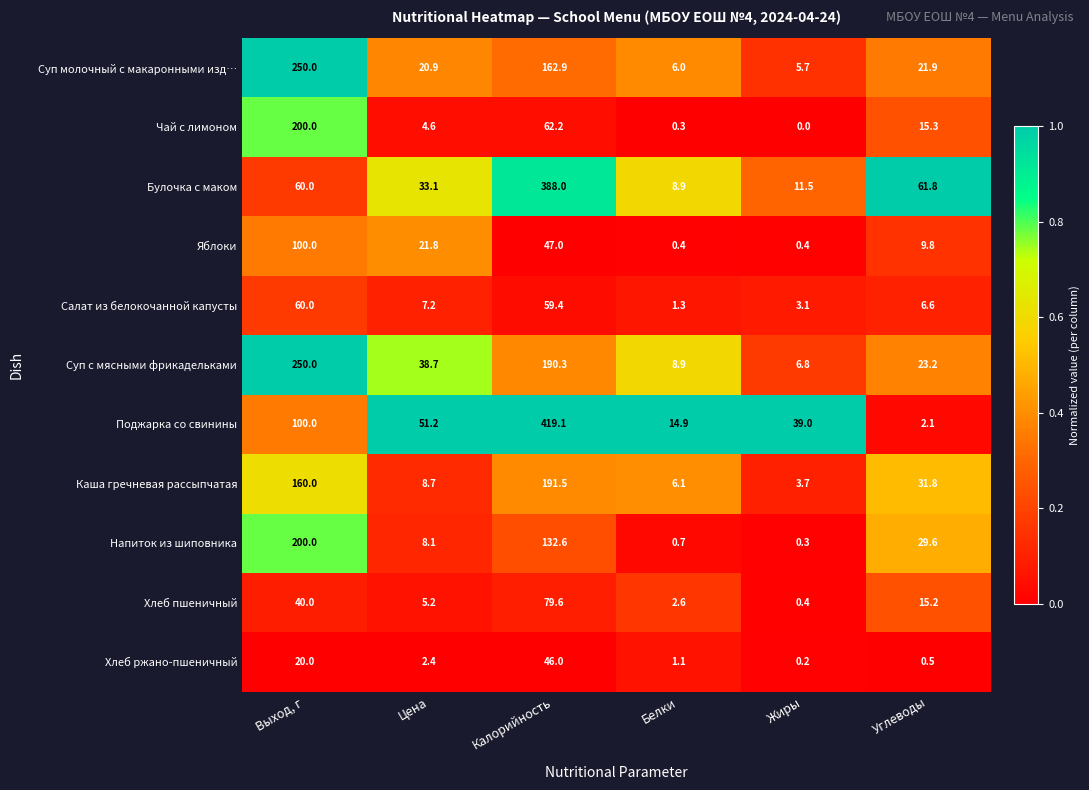

Which series has the widest spread of values?

Поджарка со свинины